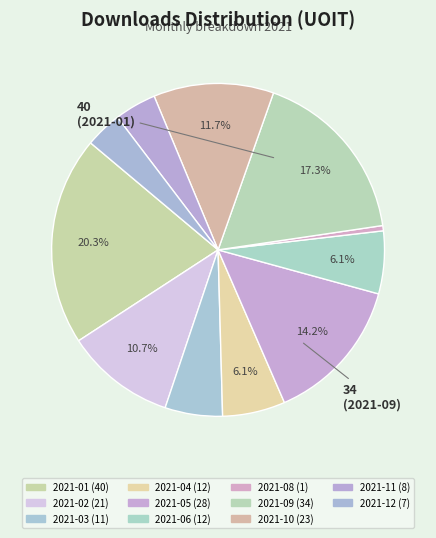

Between 2021-02 and 2021-08, which is larger?

2021-02